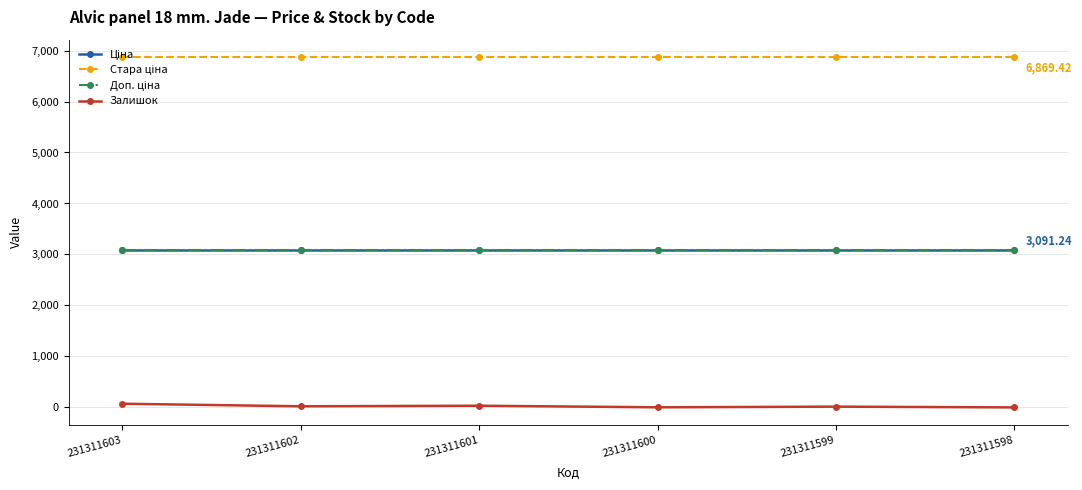

What is the maximum value for Доп. ціна?

3091.0